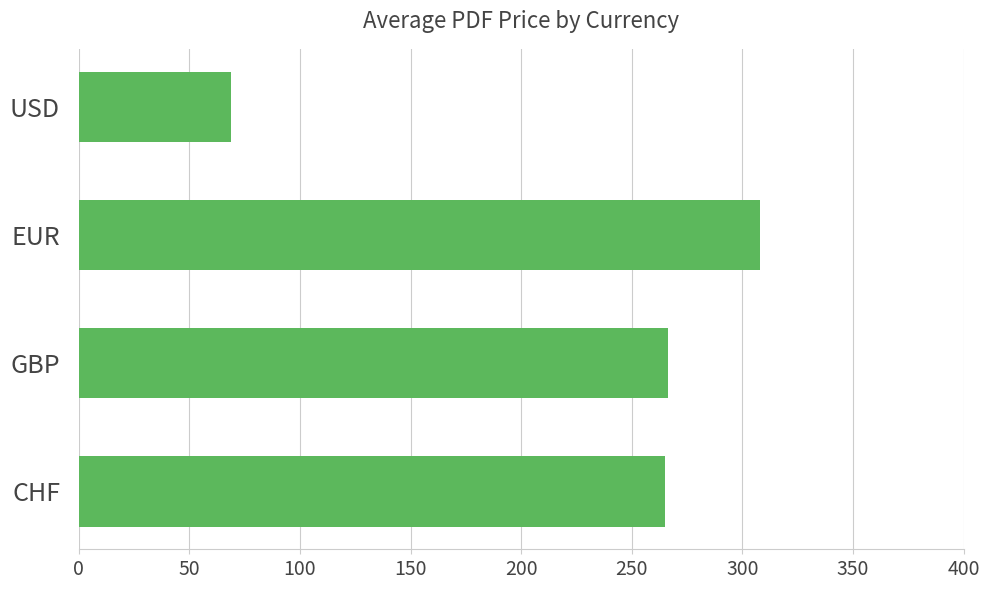

Between EUR and GBP, which is larger?

EUR